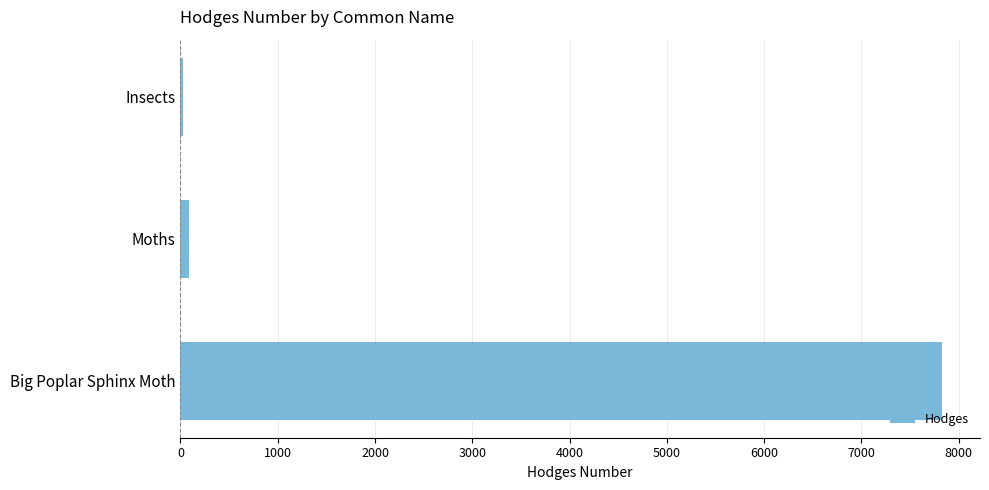

At which label is the value closest to 3928?

Moths